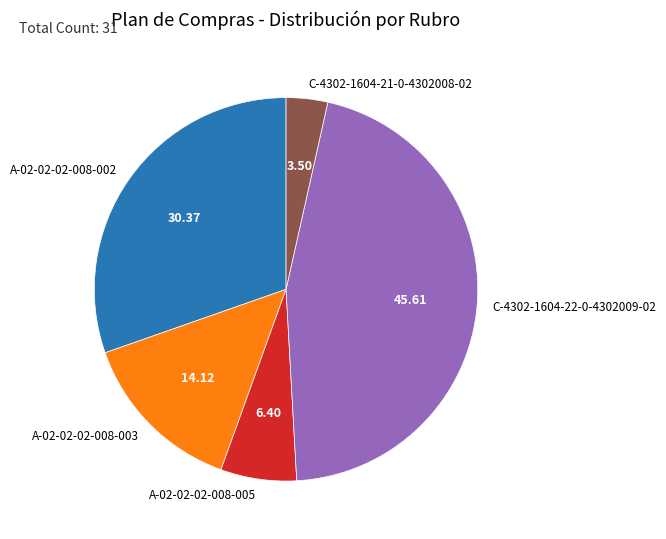

What is the ratio of the value at C-4302-1604-22-0-4302009-02 to the value at C-4302-1604-21-0-4302008-02?

13.0